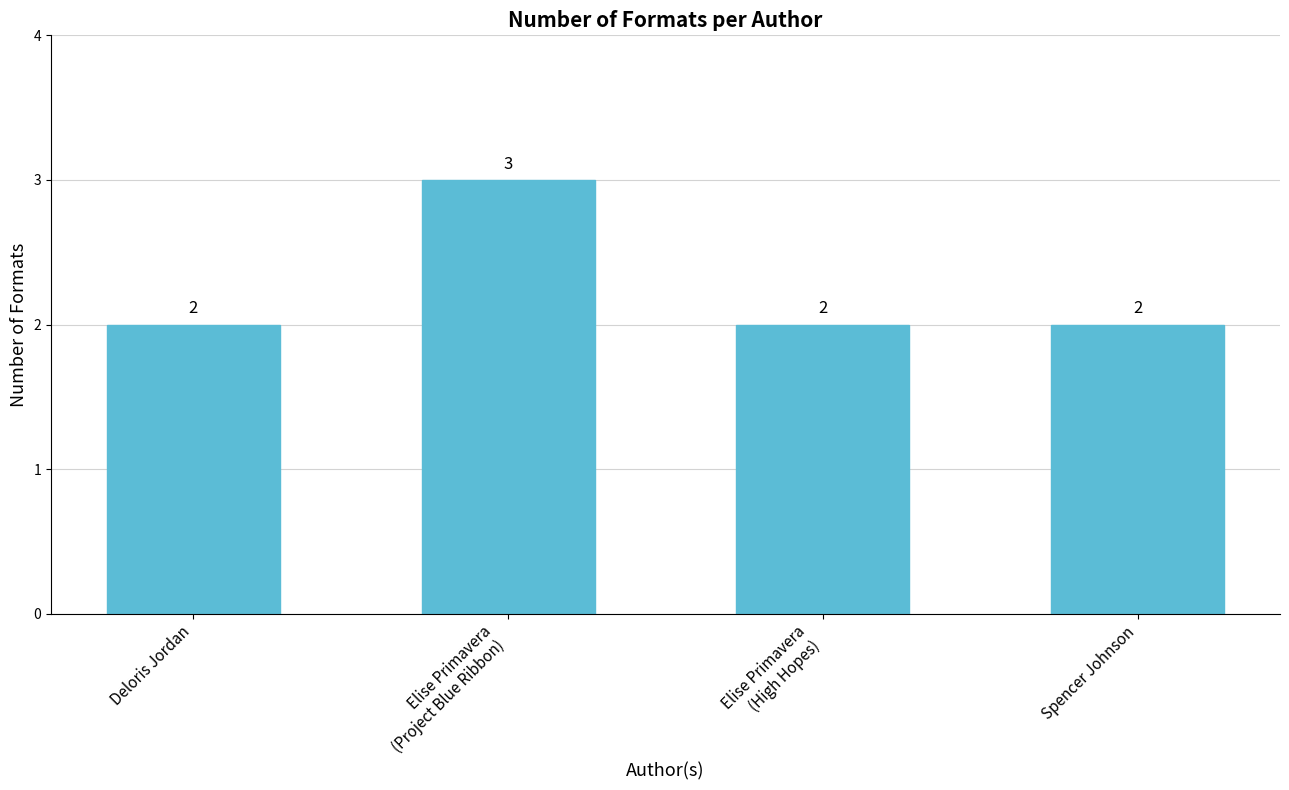

What position from the left is Spencer Johnson?

4